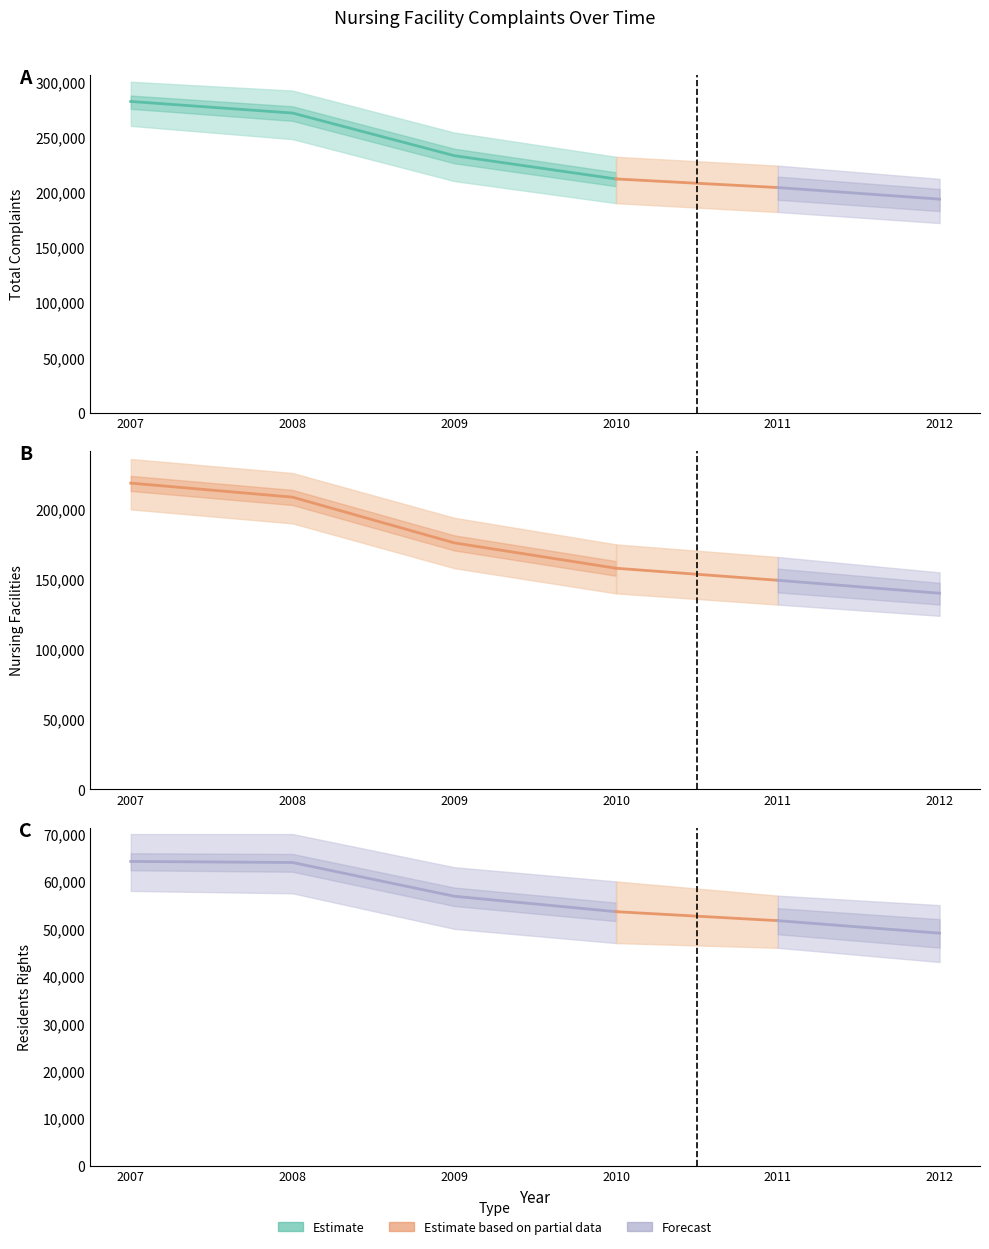

What is the difference between the maximum and minimum values in the Total Complaints series?

88484